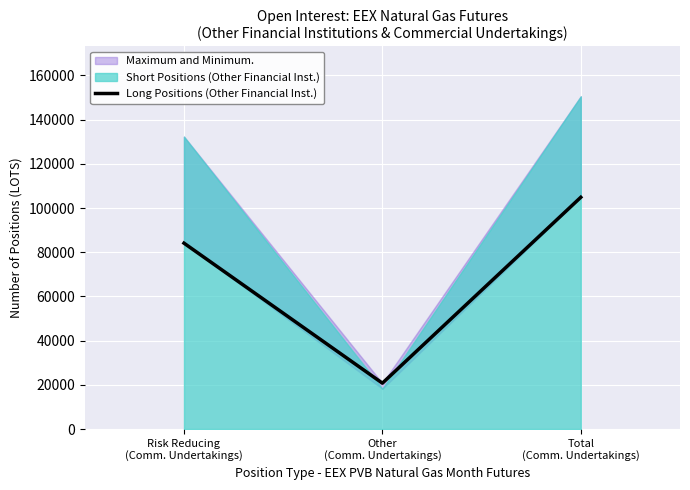

Approximately how many times larger is the value at Other
(Comm. Undertakings) compared to Total
(Comm. Undertakings)?

0.2